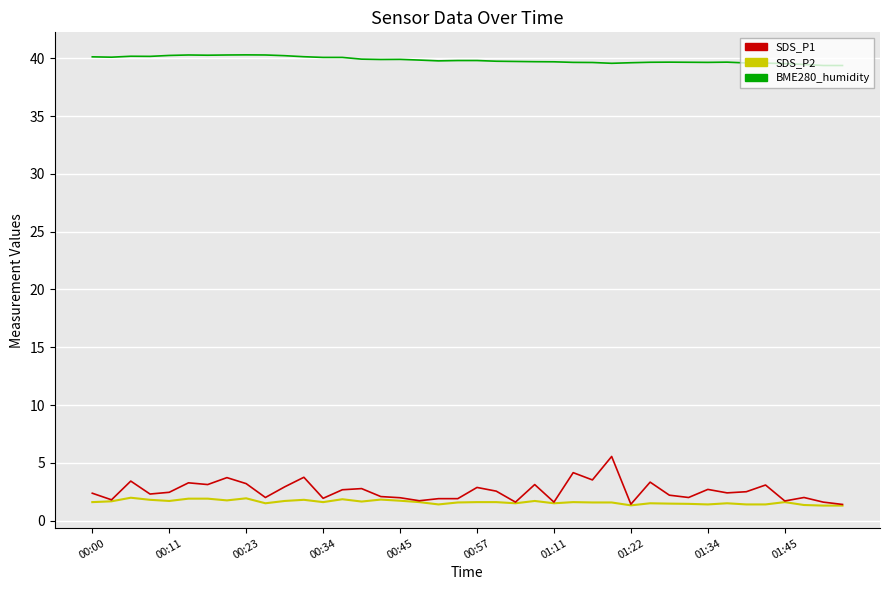

Does the chart have visible grid lines?

Yes